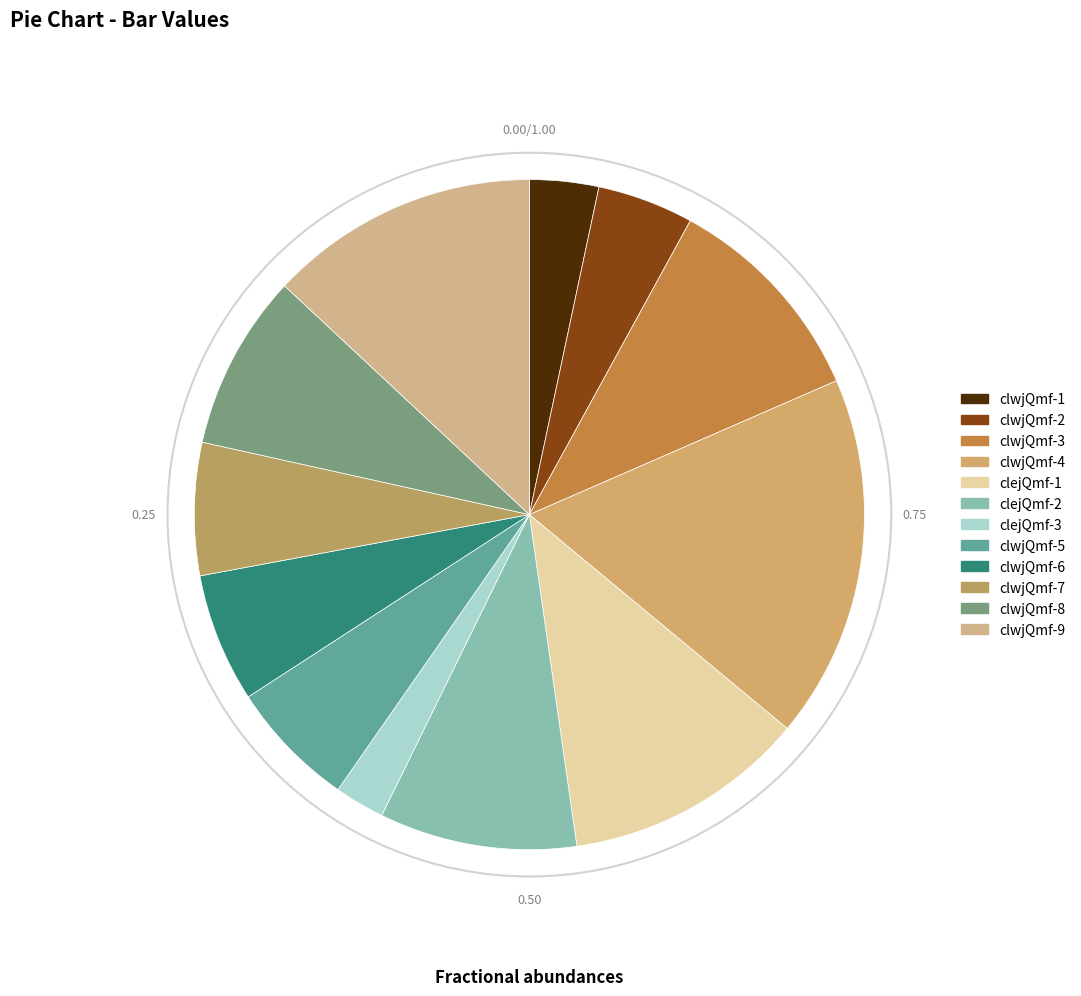

How many slices are in this pie chart?

12